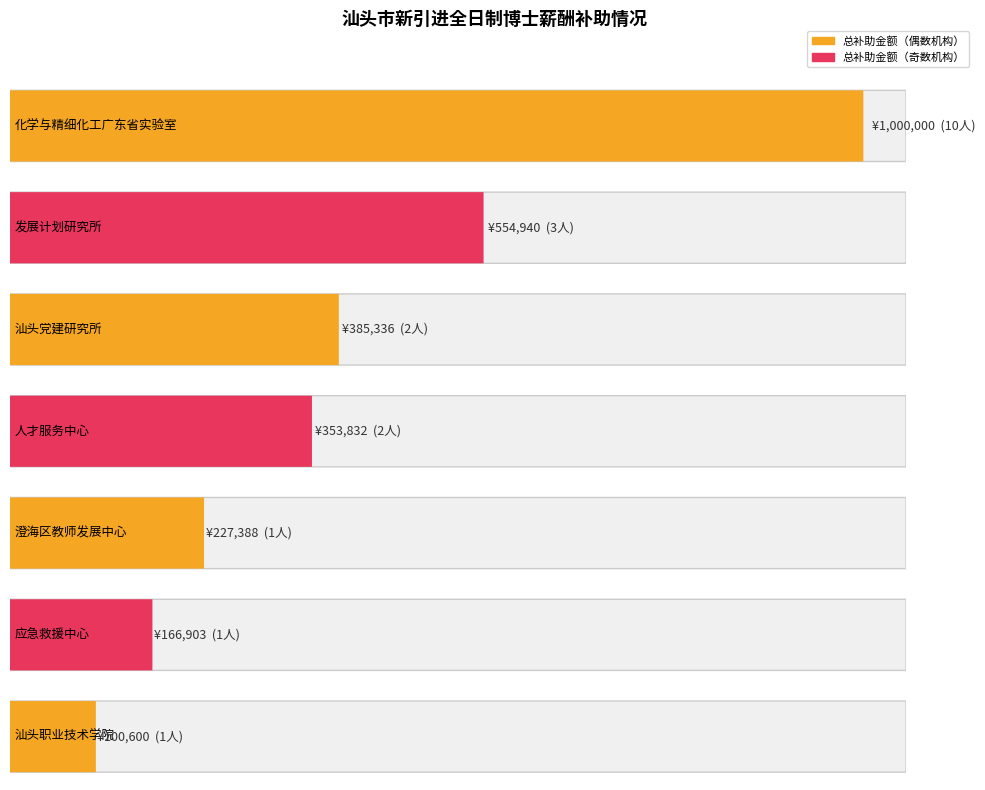

Does the chart contain stacked bars?

No